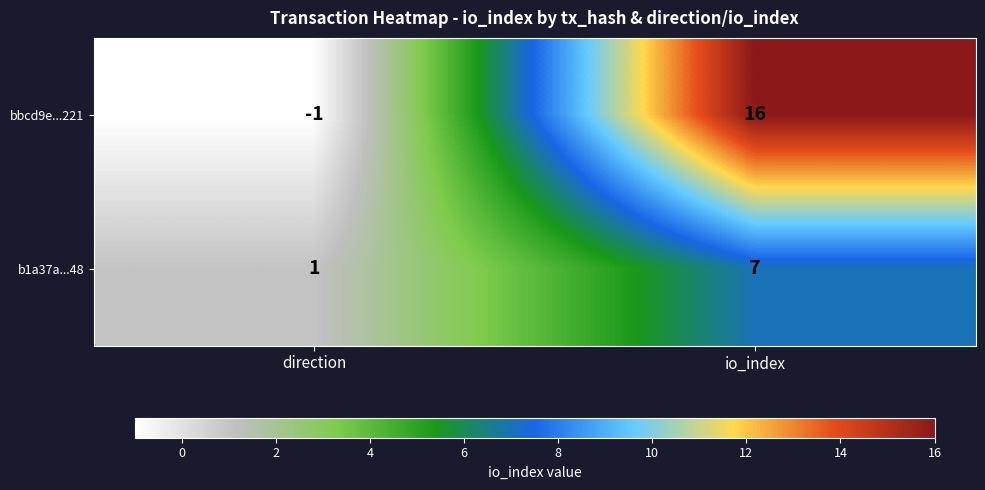

Reading left to right, transcribe all the data shown in this chart.

bbcd9e...221: direction=-1	io_index=16
b1a37a...48: direction=1	io_index=7